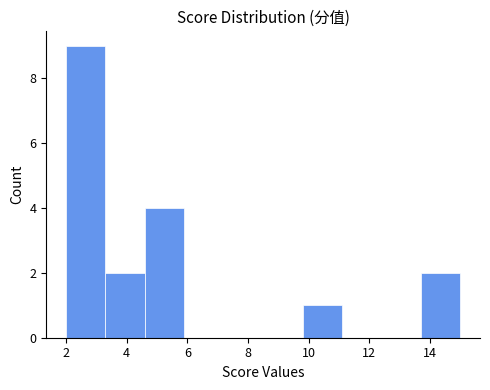

Reading left to right, transcribe this chart: for each bar, give the range it covers on the x-axis and its height. Neither the bar edges nor the heights are printed on the chart, so give them approximately, as read against the axes.

2.0 to 3.3: 9
3.3 to 4.6: 2
4.6 to 5.9: 4
5.9 to 7.2: 0
7.2 to 8.5: 0
8.5 to 9.8: 0
9.8 to 11.1: 1
11.1 to 12.4: 0
12.4 to 13.7: 0
13.7 to 15.0: 2